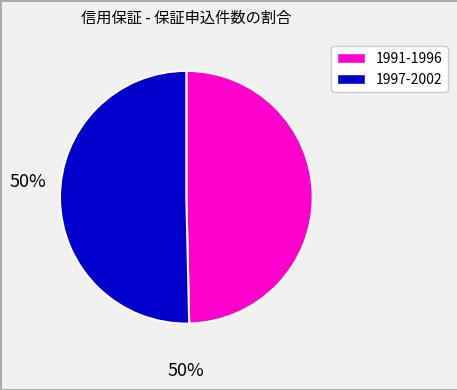

Does any single category account for the majority?

Yes